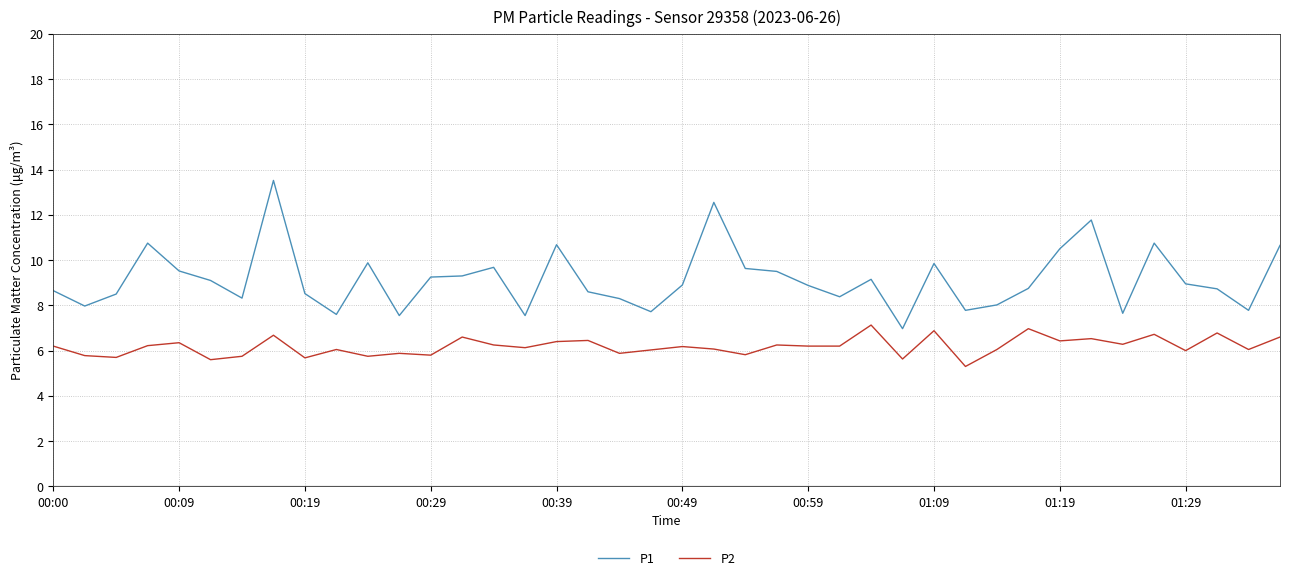

True or false: P2 and P1 cross at least once.

False